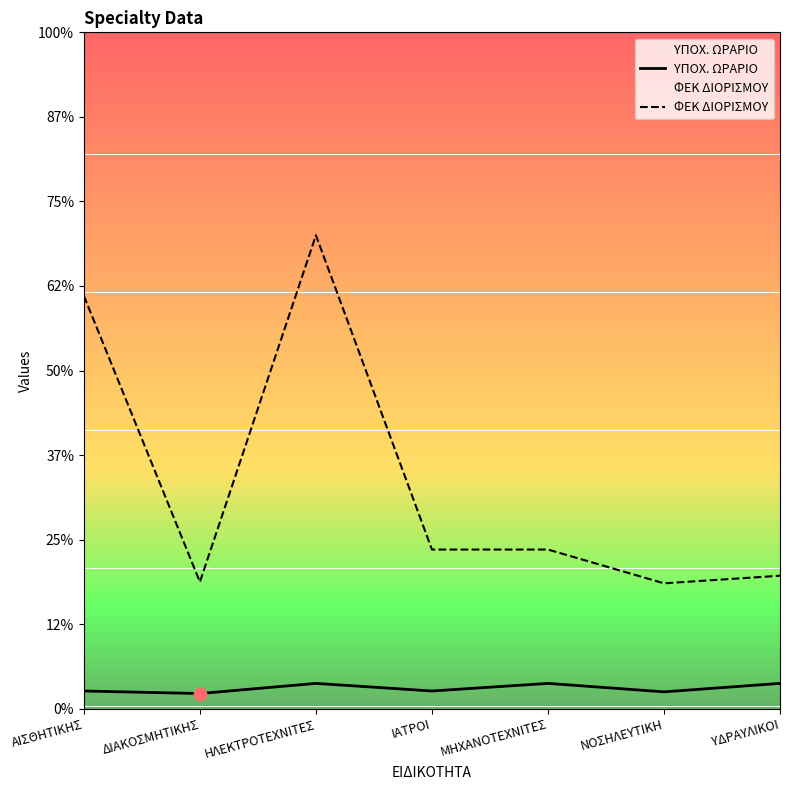

Is the value of ΥΠΟΧ. ΩΡΑΡΙΟ at ΑΙΣΘΗΤΙΚΗΣ greater than the value of ΦΕΚ ΔΙΟΡΙΣΜΟΥ at ΗΛΕΚΤΡΟΤΕΧΝΙΤΕΣ?

No